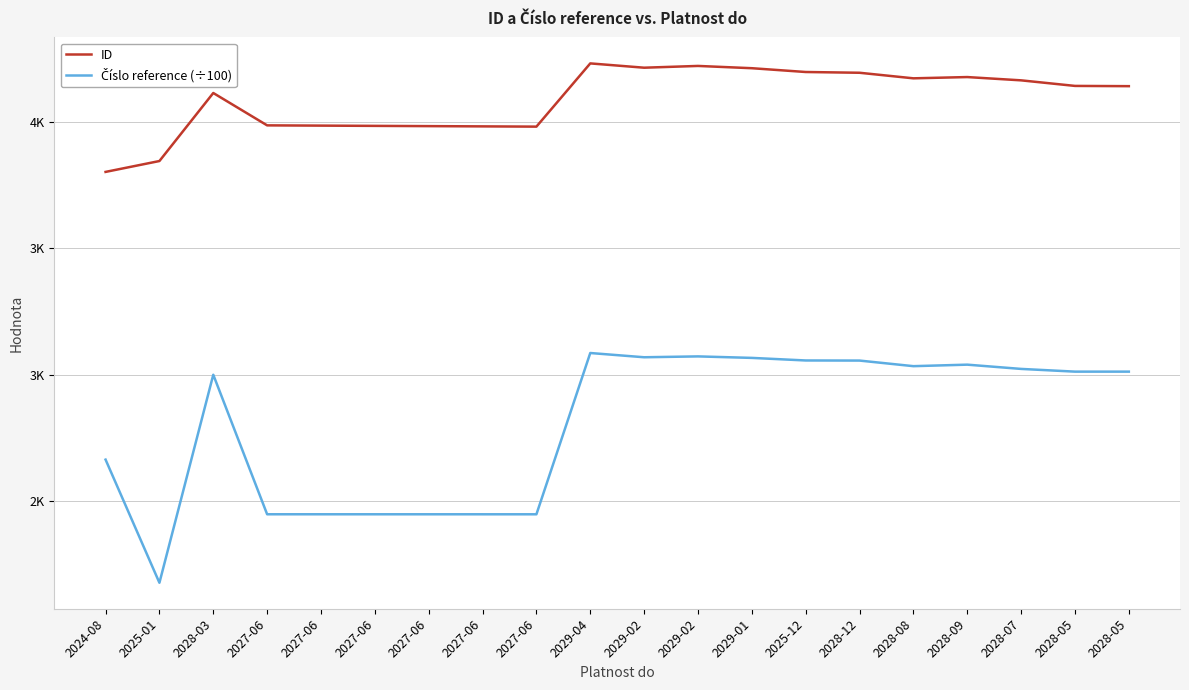

Which series has the widest spread of values?

Číslo reference (÷100)